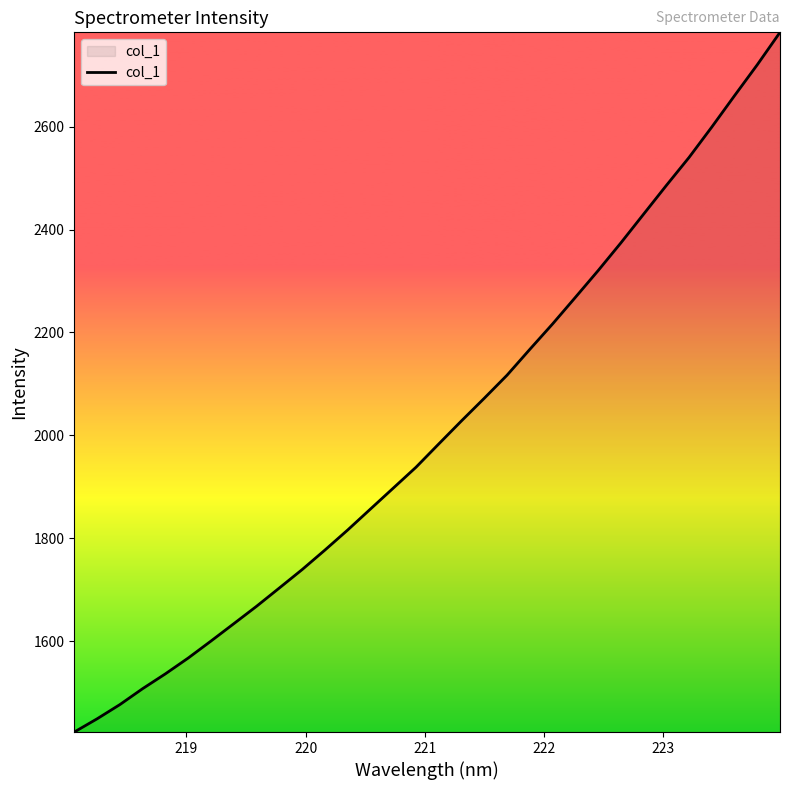

How many lines are shown in the chart?

1